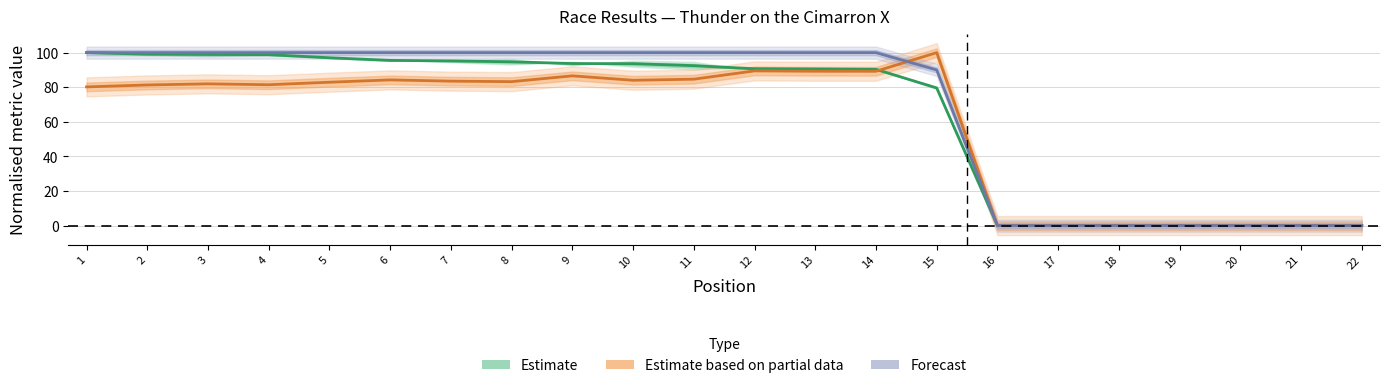

True or false: Estimate has more than 2 interior local peaks.

False